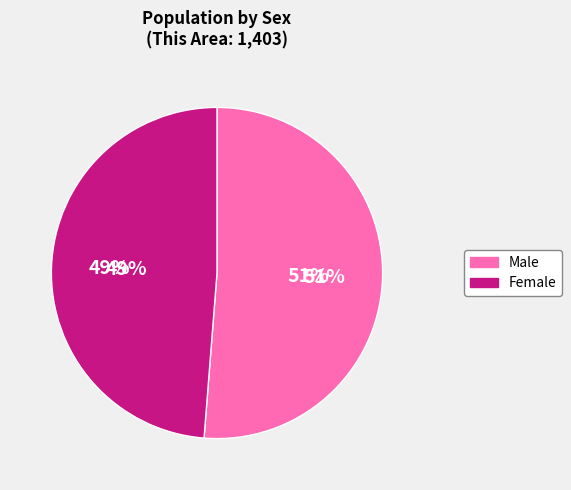

Which has a higher value, Female or Male?

Male